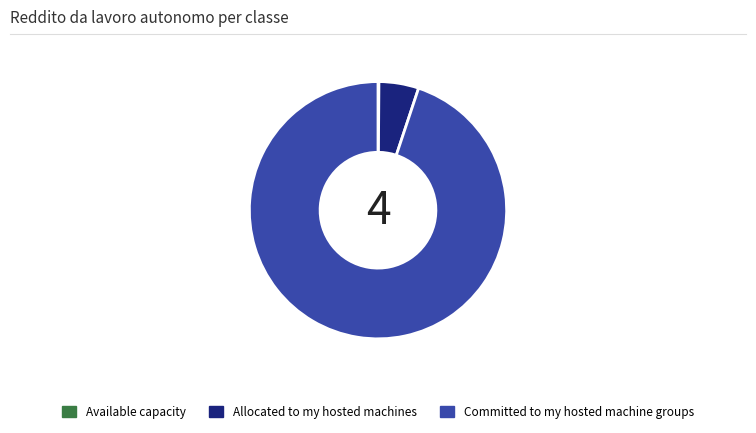

Which slice is the largest?

Committed to my hosted machine groups